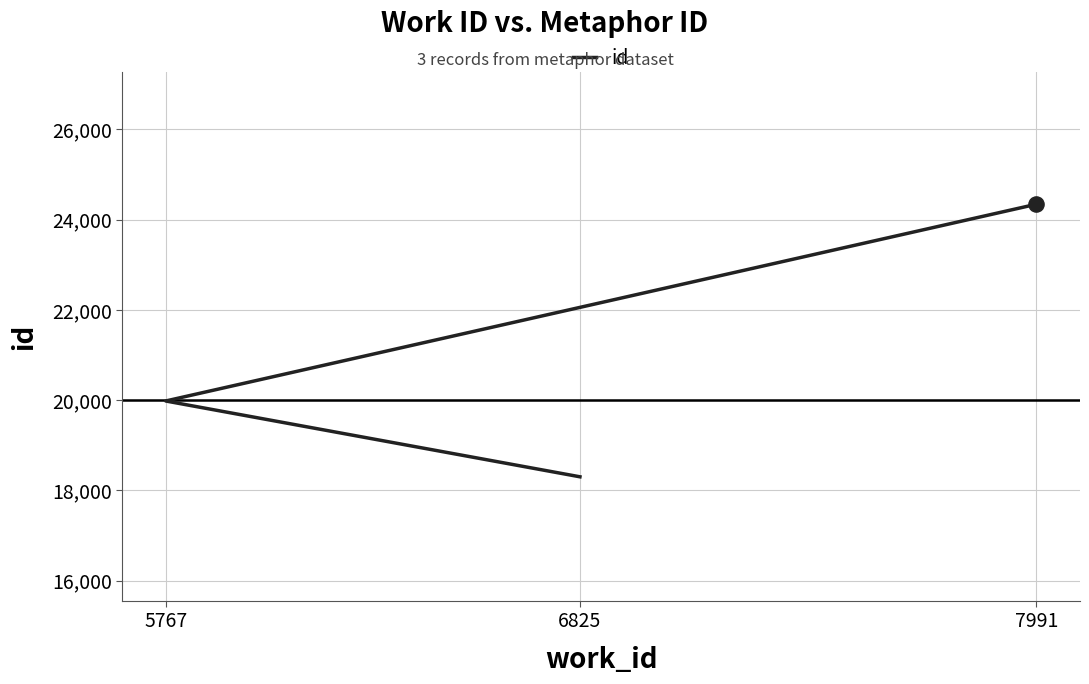

What is the ratio of the value at 7991 to the value at 5767?

1.2